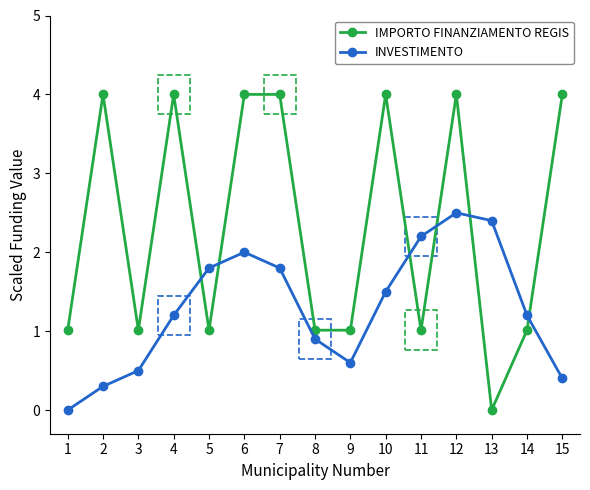

Is the value of INVESTIMENTO at 1 greater than the value of IMPORTO FINANZIAMENTO REGIS at 6?

No